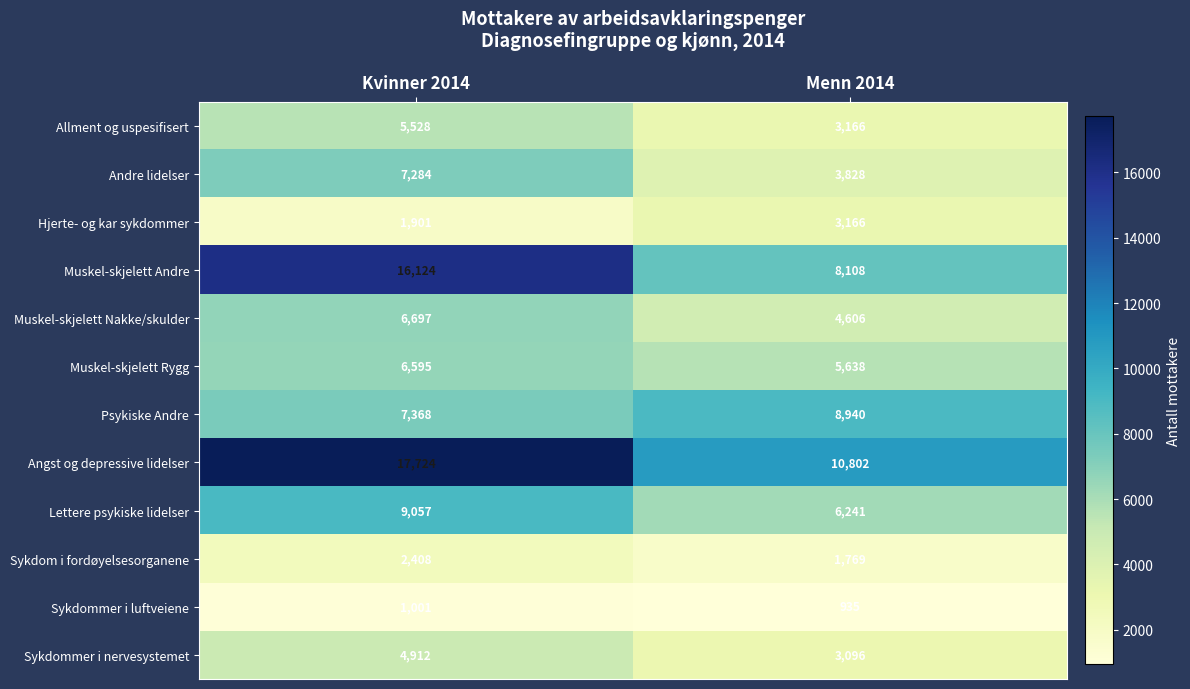

At which category is the sum across all series the highest?

Kvinner 2014